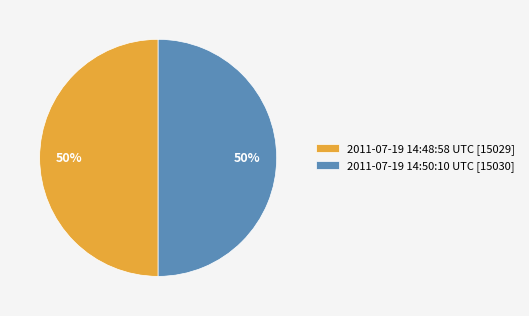

Combined, do 2011-07-19 14:50:10 UTC [15030] and 2011-07-19 14:48:58 UTC [15029] account for over 50%?

Yes